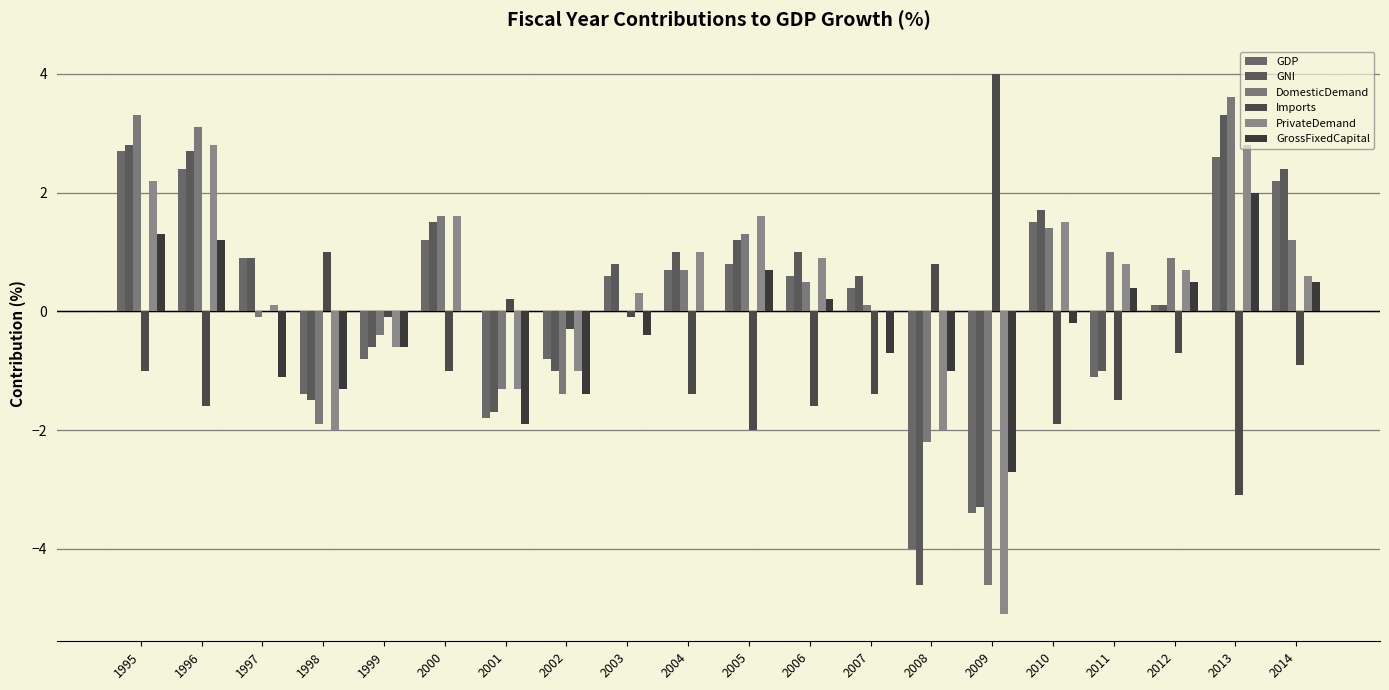

Reading left to right, transcribe all the data shown in this chart.

GDP: 2.7	2.4	0.9	-1.4	-0.8	1.2	-1.8	-0.8	0.6	0.7	0.8	0.6	0.4	-4.0	-3.4	1.5	-1.1	0.1	2.6	2.2
GNI: 2.8	2.7	0.9	-1.5	-0.6	1.5	-1.7	-1.0	0.8	1.0	1.2	1.0	0.6	-4.6	-3.3	1.7	-1.0	0.1	3.3	2.4
DomesticDemand: 3.3	3.1	-0.1	-1.9	-0.4	1.6	-1.3	-1.4	0.0	0.7	1.3	0.5	0.1	-2.2	-4.6	1.4	1.0	0.9	3.6	1.2
Imports: -1.0	-1.6	0.0	1.0	-0.1	-1.0	0.2	-0.3	-0.1	-1.4	-2.0	-1.6	-1.4	0.8	4.0	-1.9	-1.5	-0.7	-3.1	-0.9
PrivateDemand: 2.2	2.8	0.1	-2.0	-0.6	1.6	-1.3	-1.0	0.3	1.0	1.6	0.9	0.0	-2.0	-5.1	1.5	0.8	0.7	2.8	0.6
GrossFixedCapital: 1.3	1.2	-1.1	-1.3	-0.6	0.0	-1.9	-1.4	-0.4	0.0	0.7	0.2	-0.7	-1.0	-2.7	-0.2	0.4	0.5	2.0	0.5